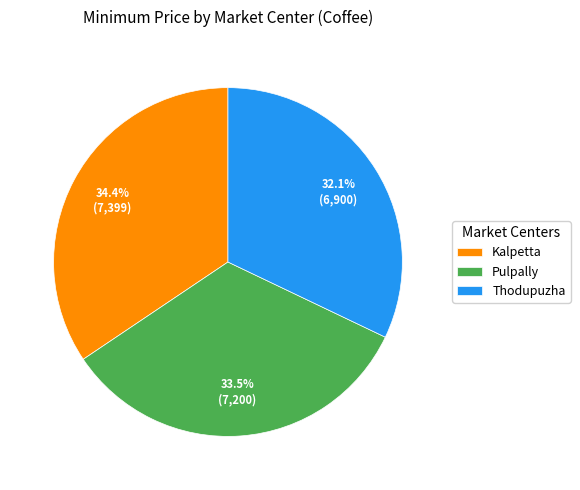

Count the number of slices in the pie.

3